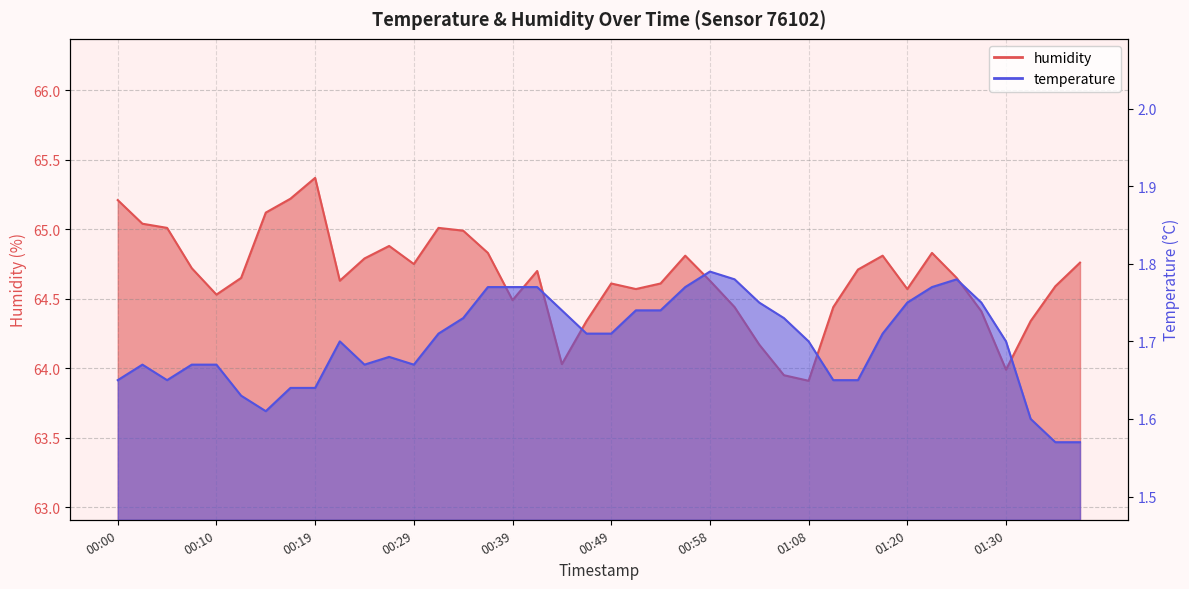

How many lines are shown in the chart?

2